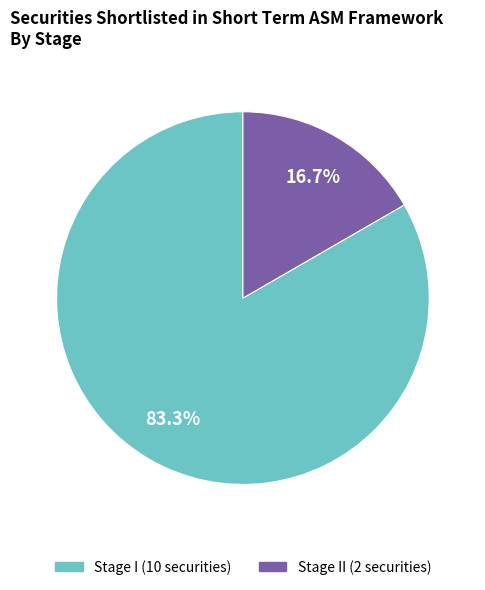

Is there any slice that represents more than half of the pie?

Yes